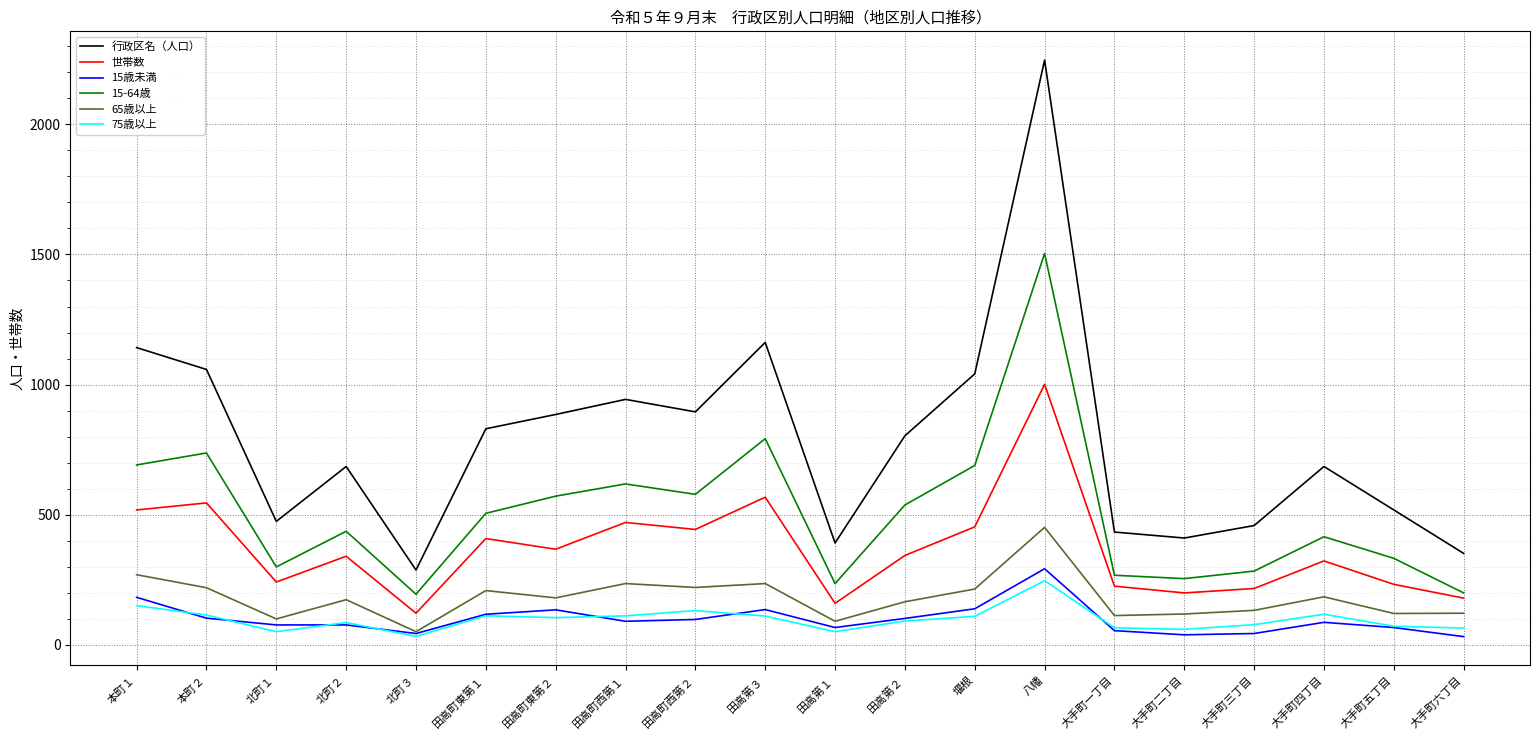

What is the difference between the second highest and second lowest values in the 15-64歳 series?

593